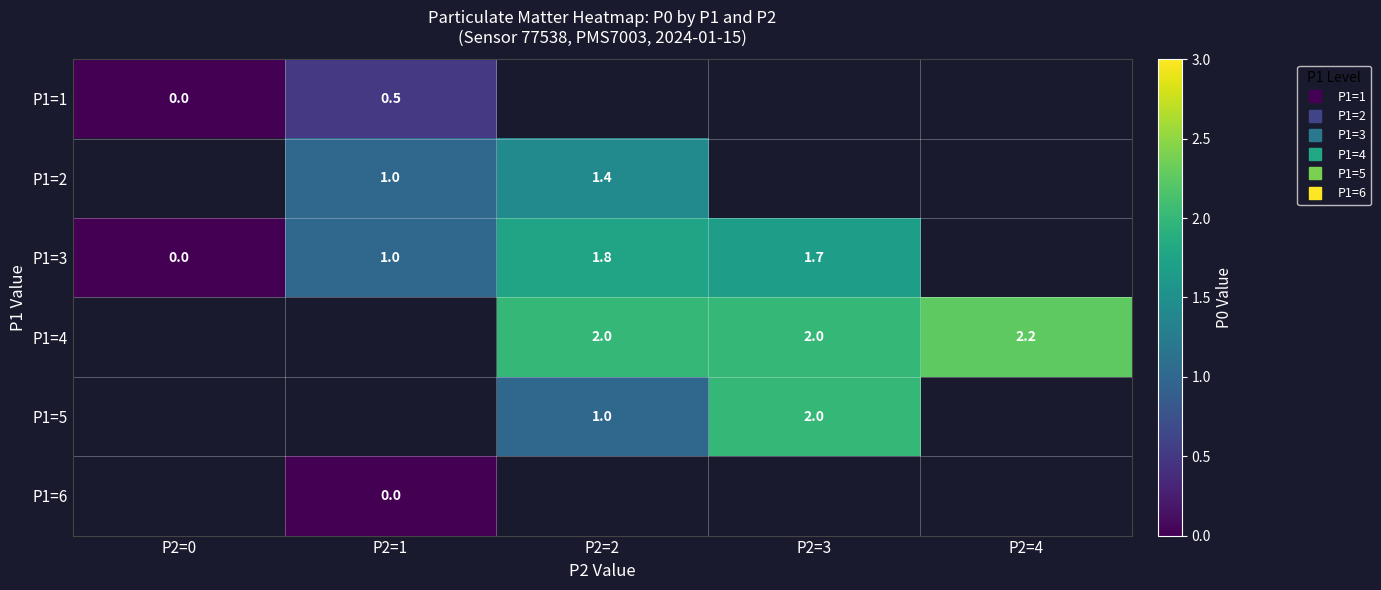

Rank the categories by P1=5 value from lowest to highest.

P2=0, P2=1, P2=2, P2=3, P2=4